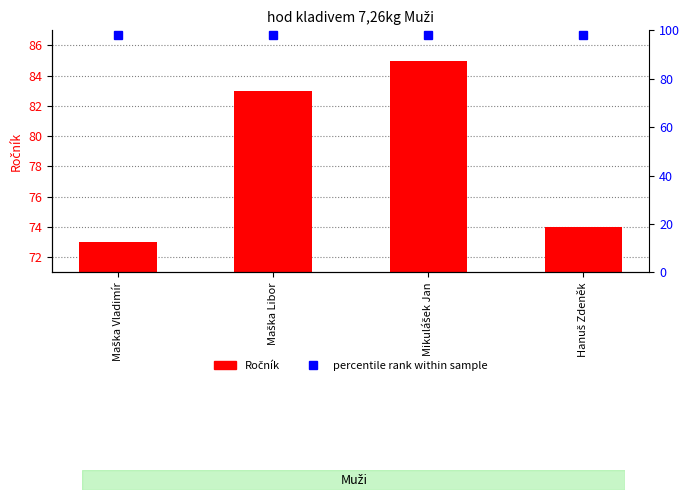

Rank the categories by value from lowest to highest.

Maška Vladimír, Hanuš Zdeněk, Maška Libor, Mikulášek Jan